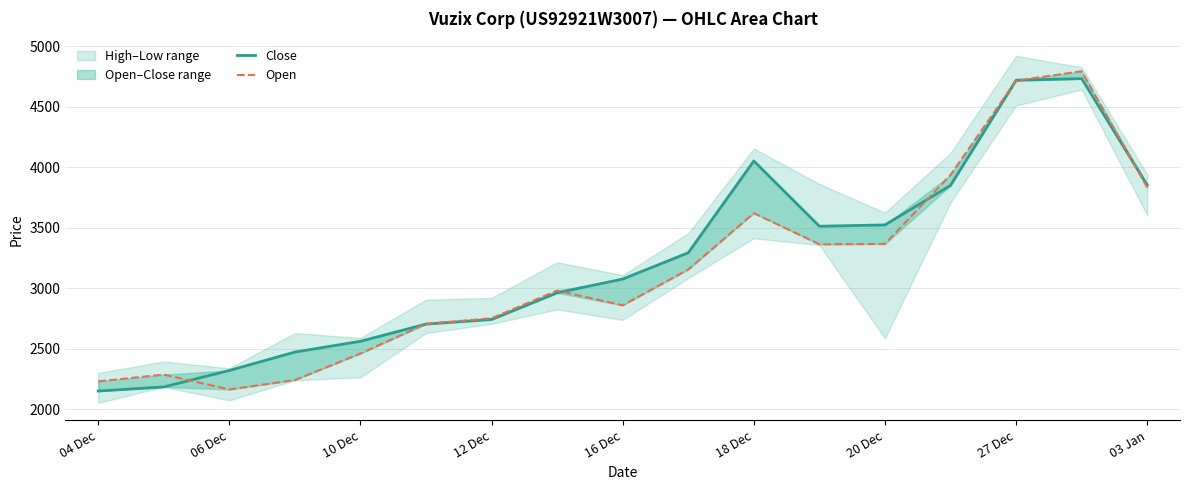

How many lines are shown in the chart?

2